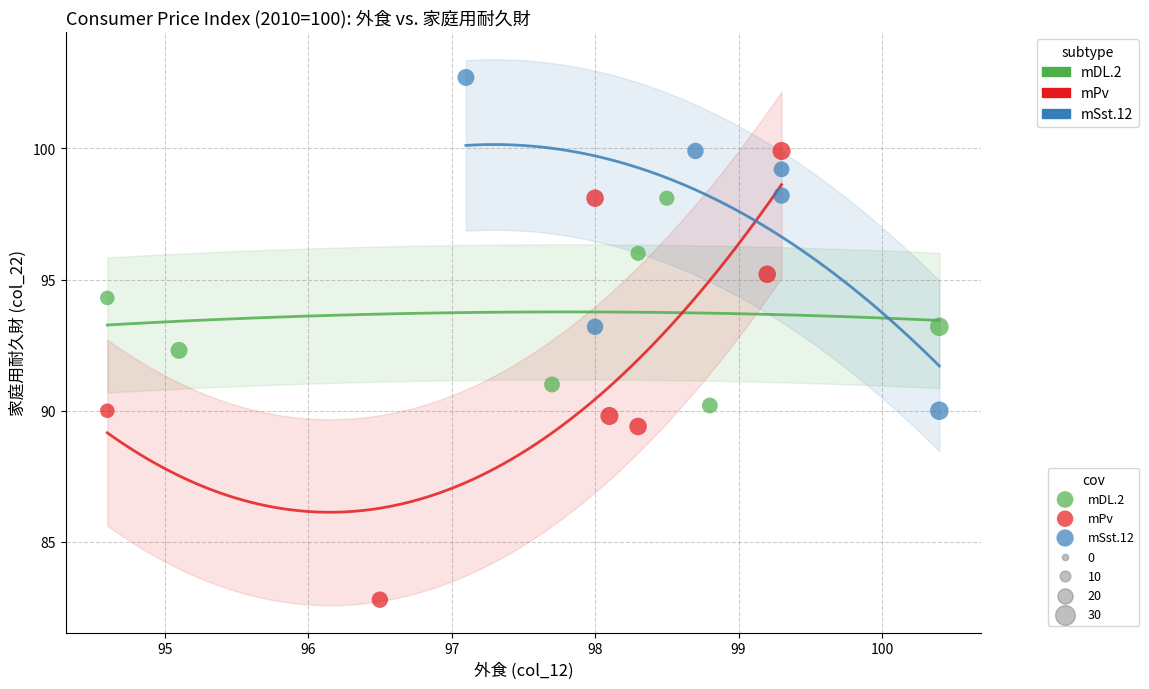

Which series reaches the minimum Y coordinate?

mPv